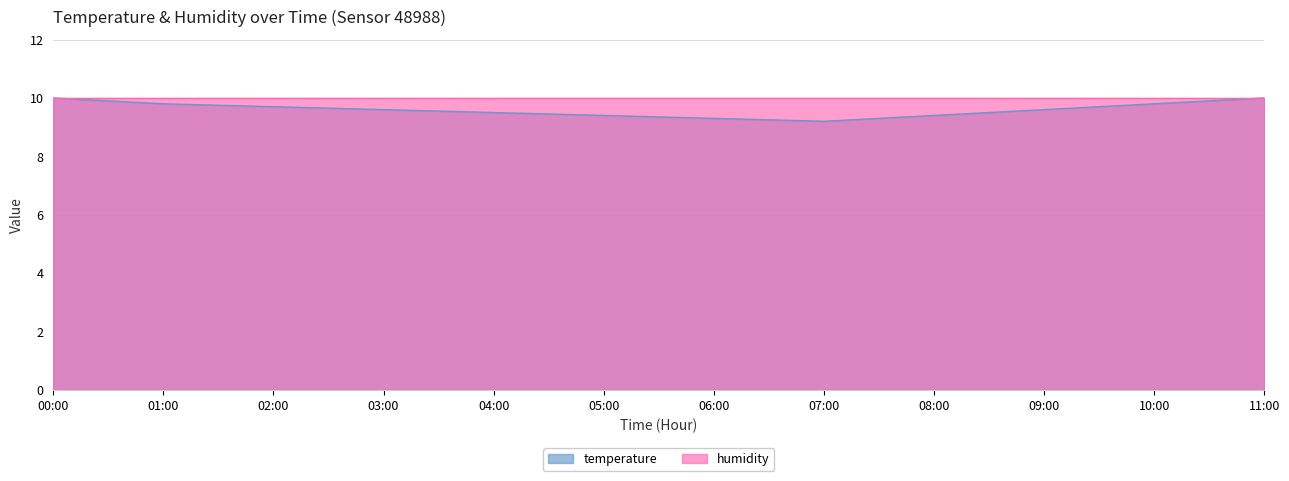

What is the average value?

9.6